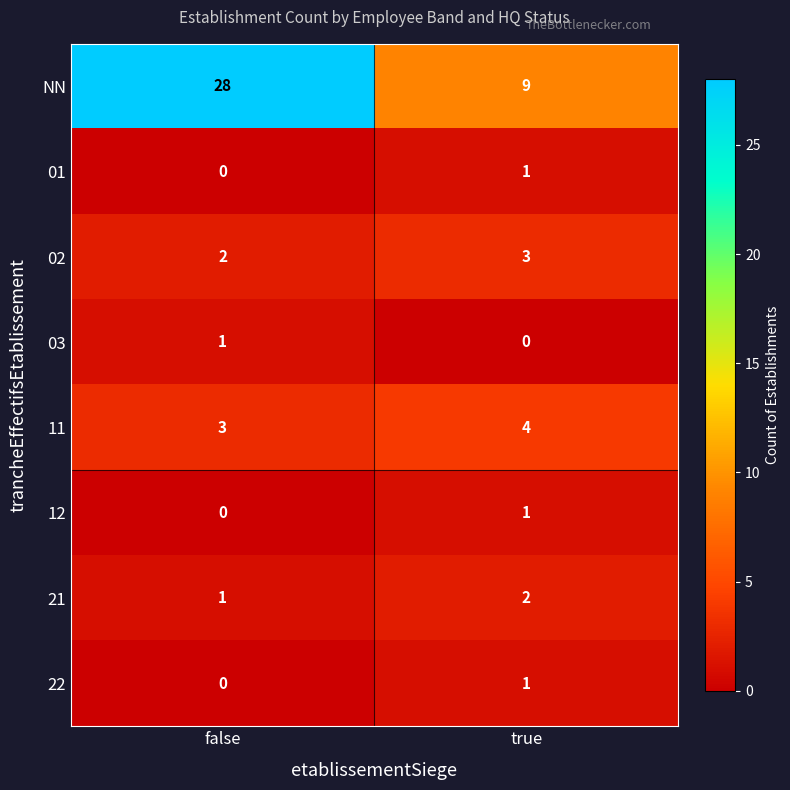

Which series changed the most between false and true?

NN